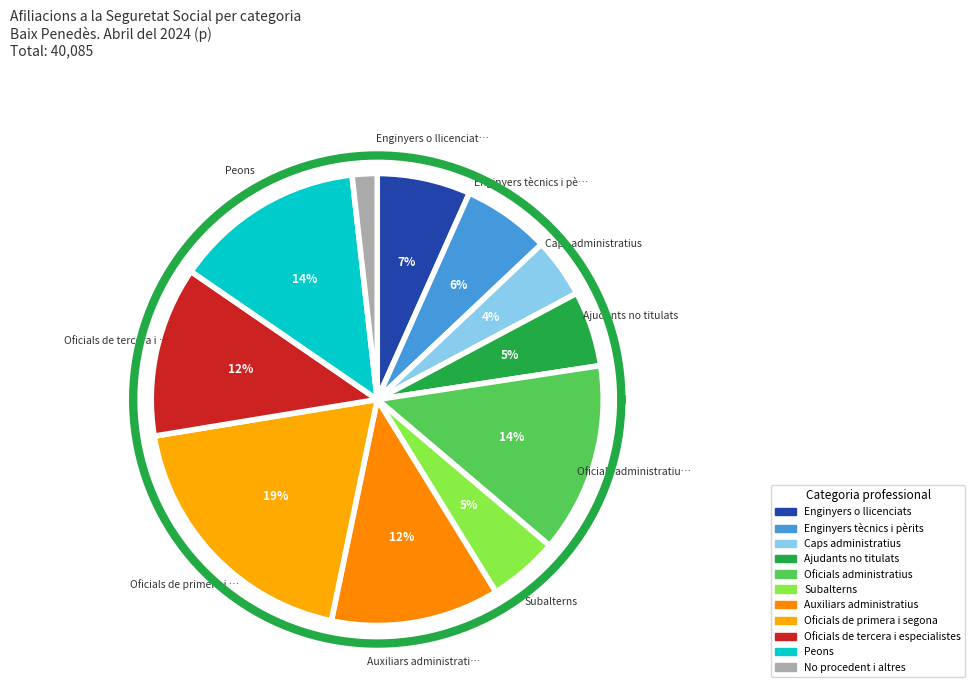

Is there a majority slice in this chart?

No